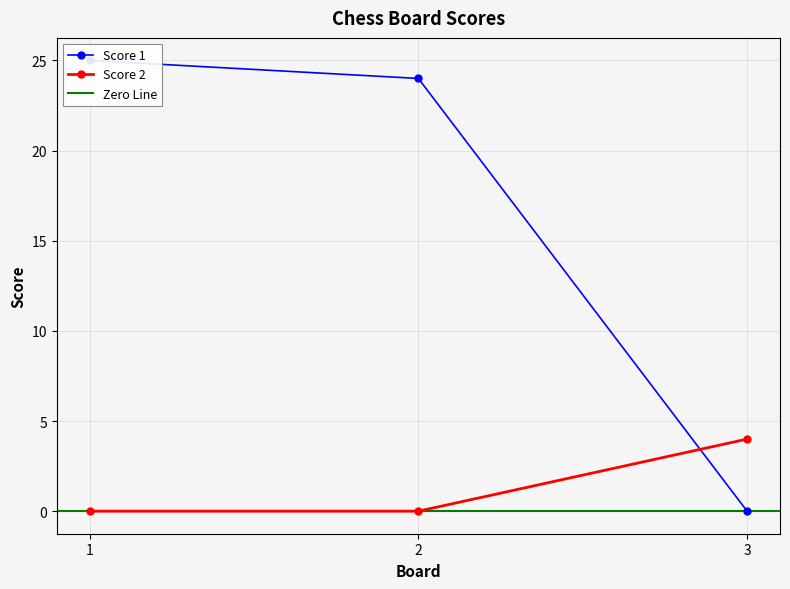

Is the value of Score 1 at 3 greater than the value of Score 2 at 3?

No